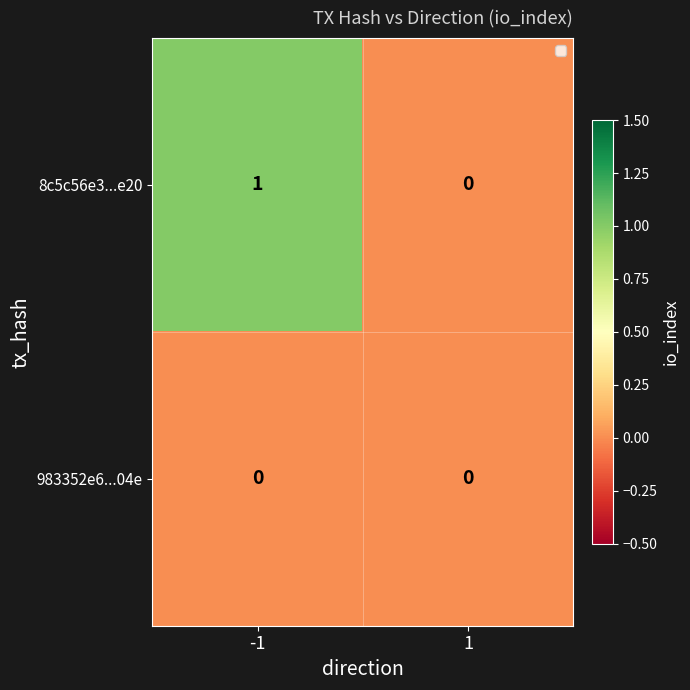

Rank the series by their maximum value, from lowest to highest.

983352e6...04e, 8c5c56e3...e20